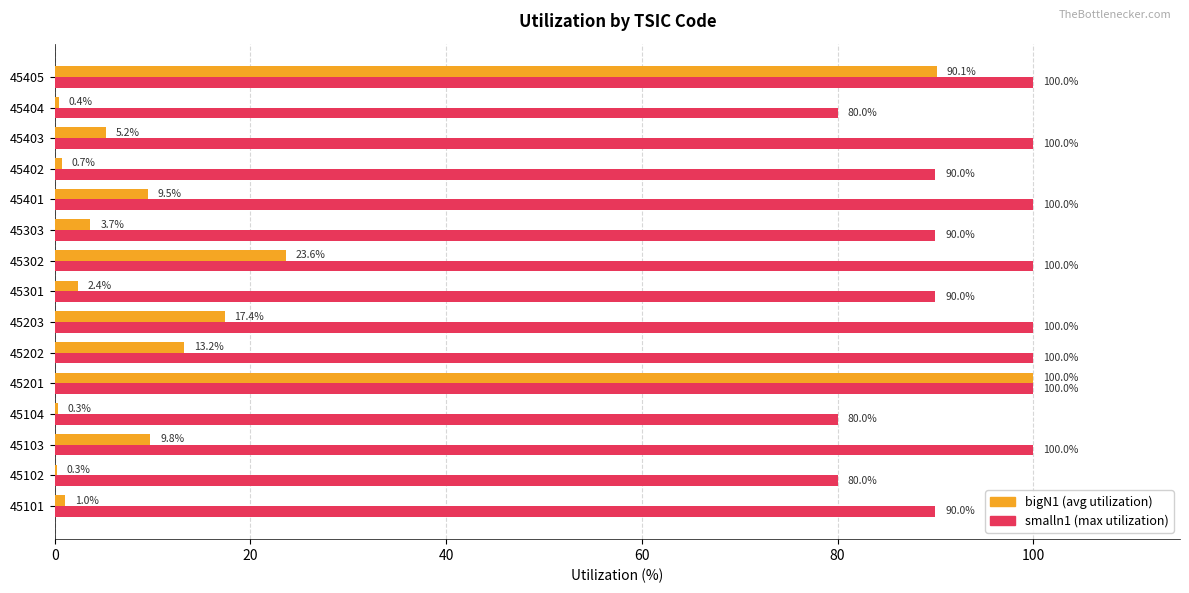

What value does the bigN1 (avg utilization) series have at 45201?

100.0